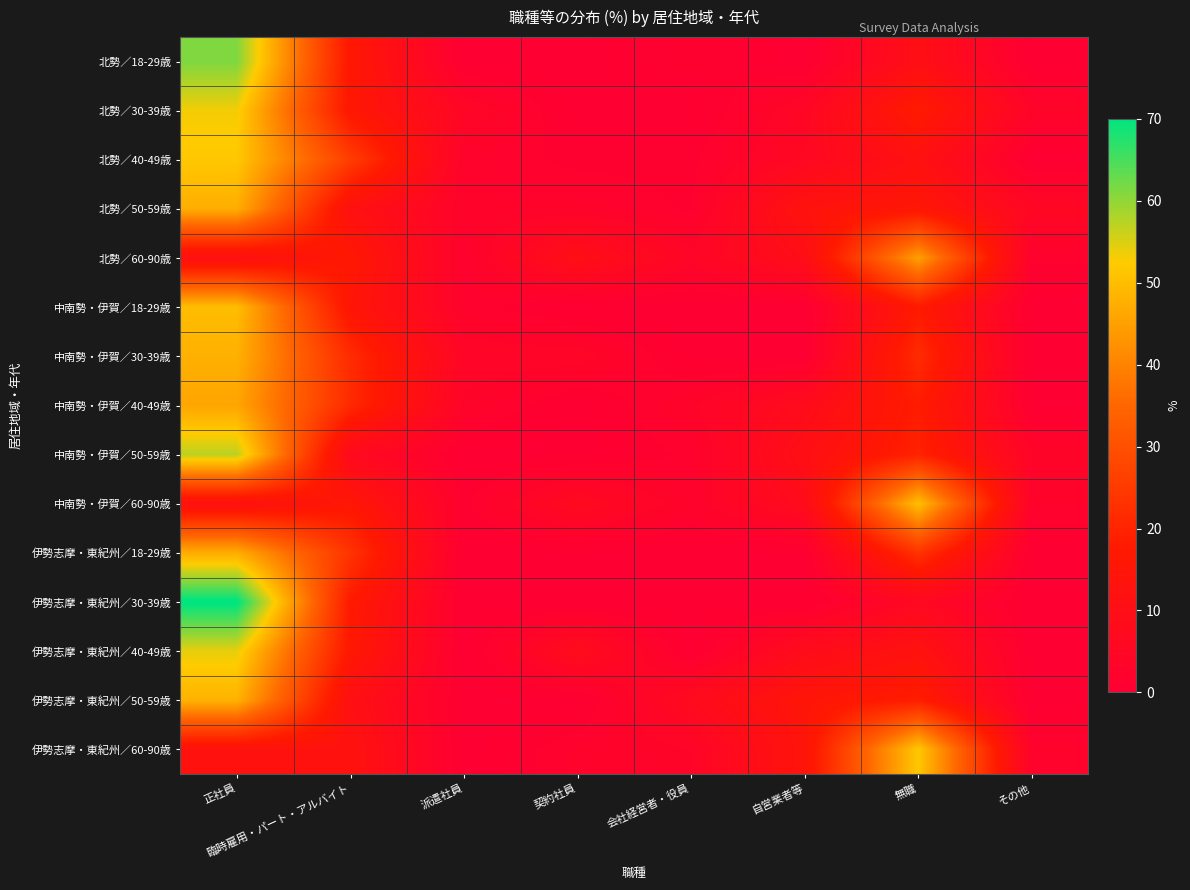

Between 正社員 and 無職, which series saw the biggest shift?

伊勢志摩・東紀州／30-39歳